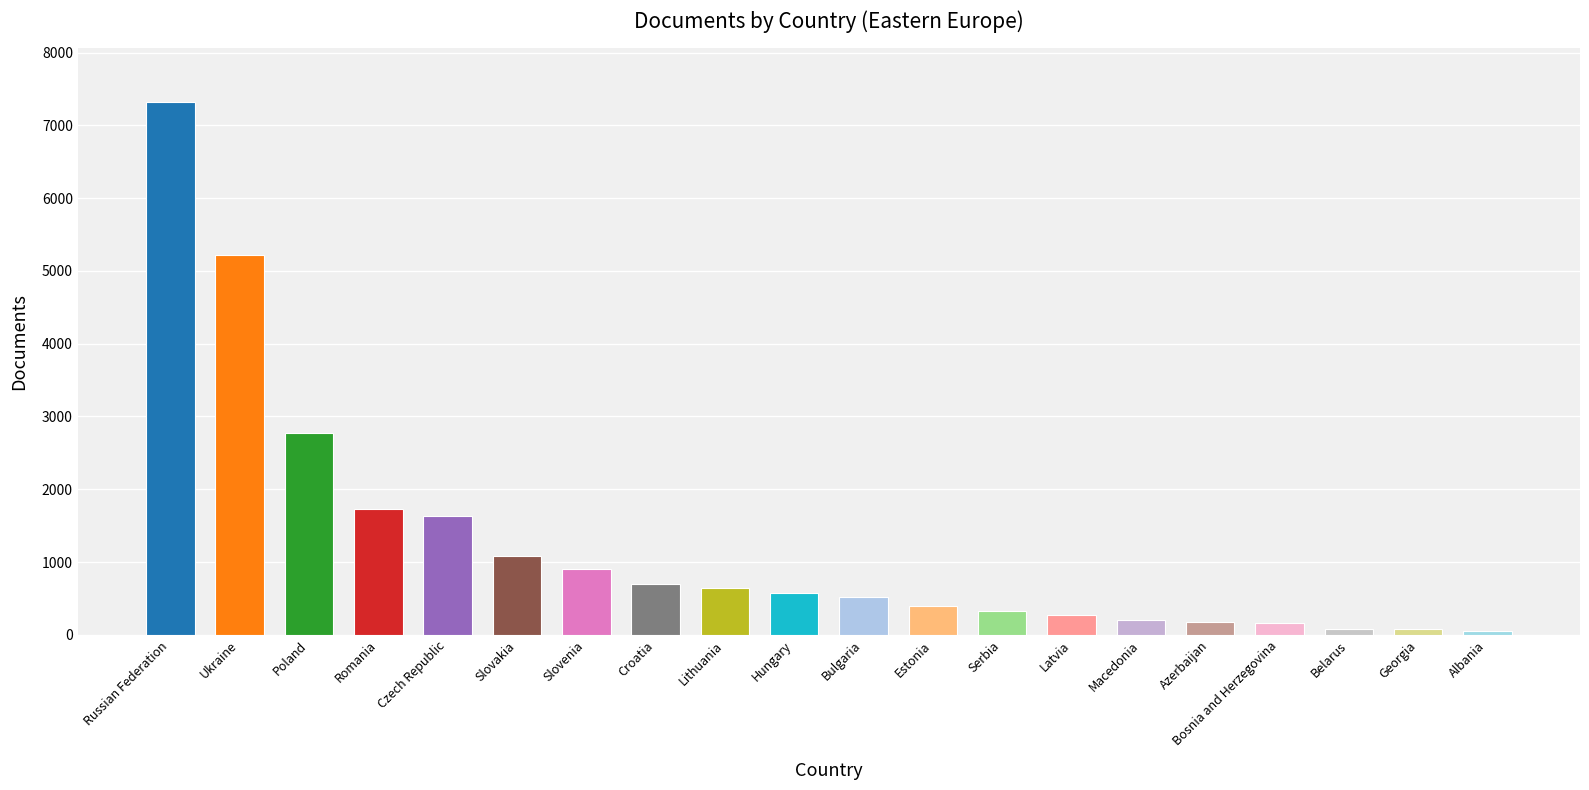

How many categories are shown in the chart?

20